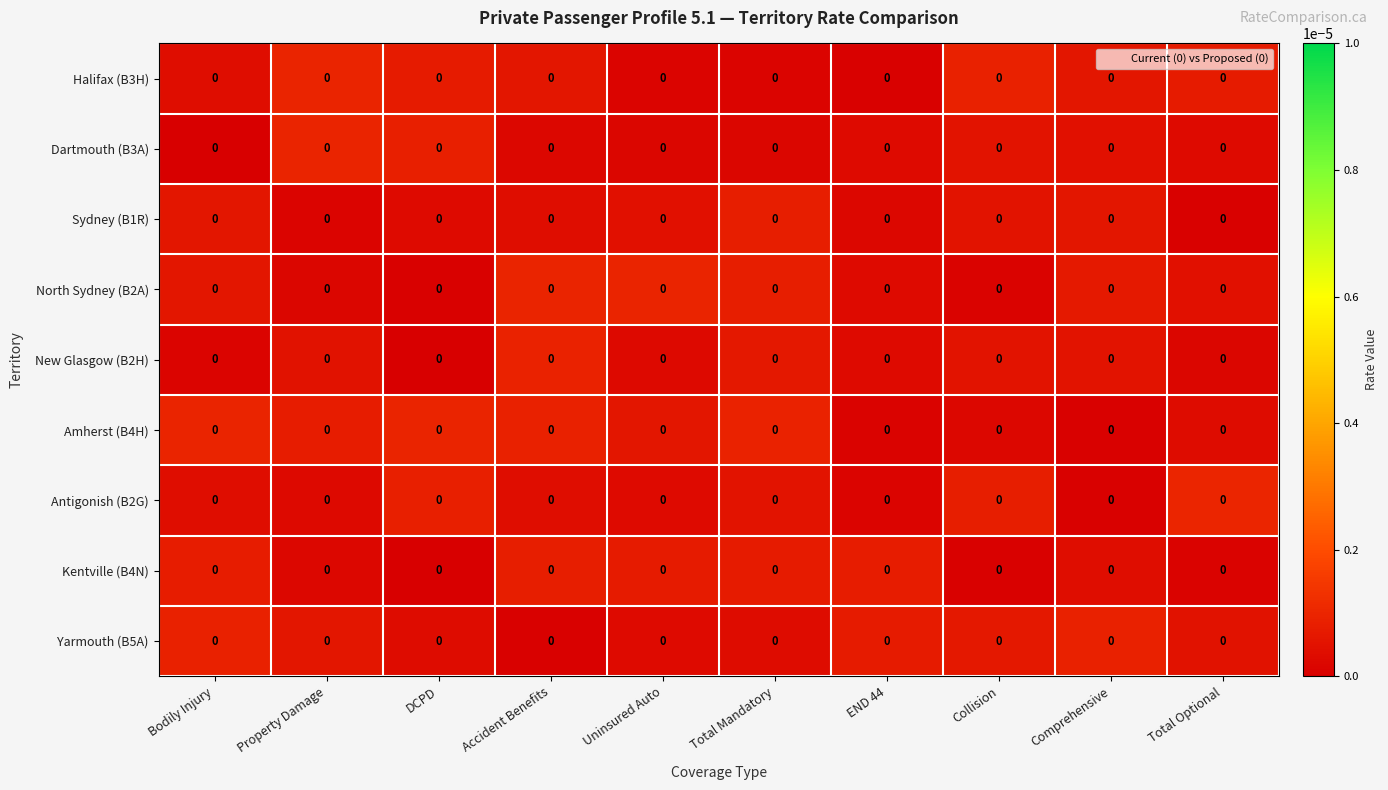

At which label does Kentville (B4N) reach its minimum?

DCPD